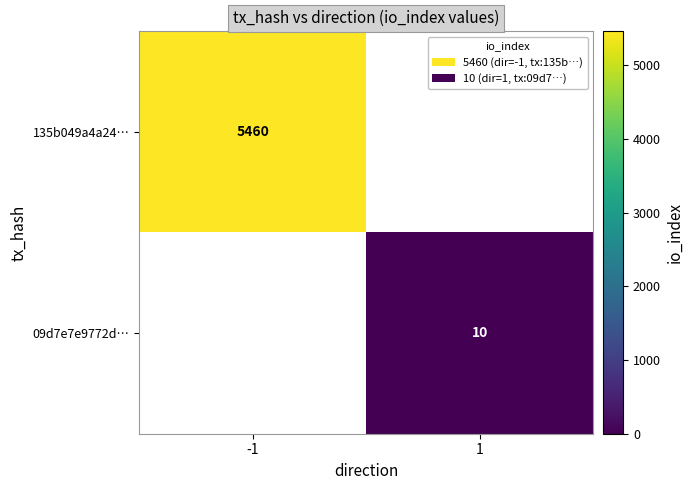

At which category does the chart reach its peak across all series?

-1